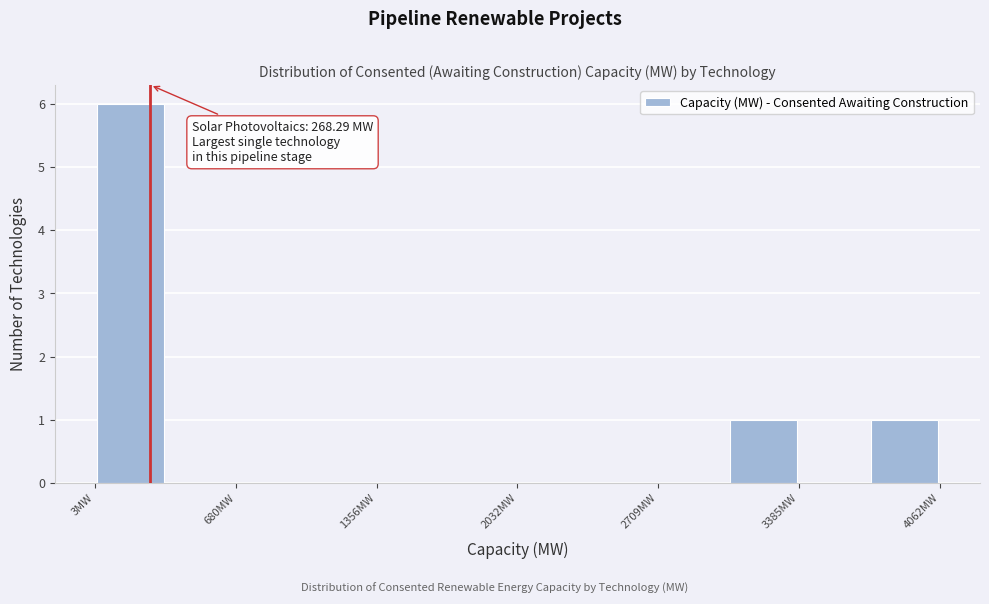

Around what value on the x-axis is the tallest bar? Give the approximate position of its centre, as read against the axis.

200